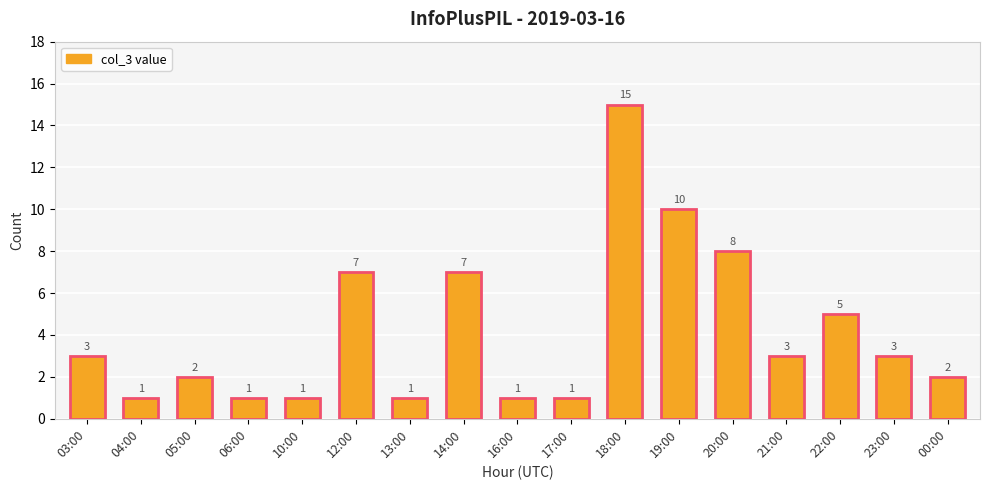

What is the minimum value shown in the chart?

1